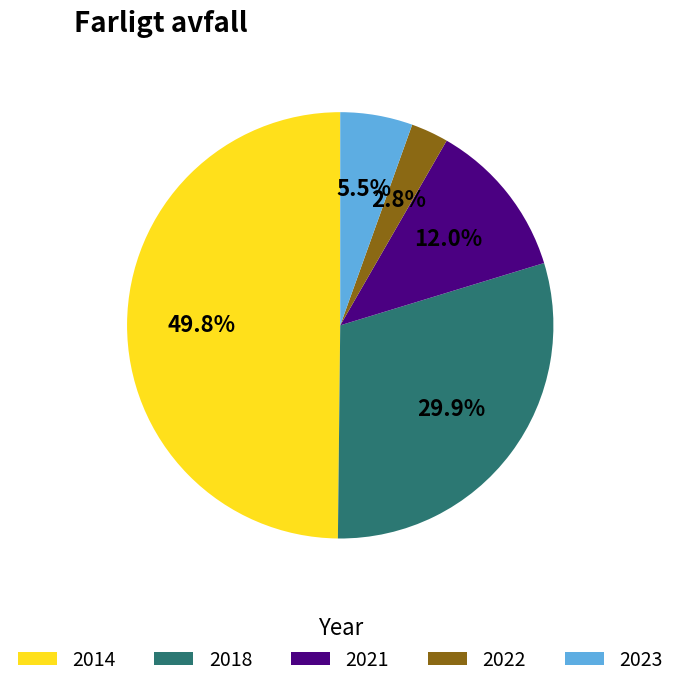

Which slice is the largest?

2014